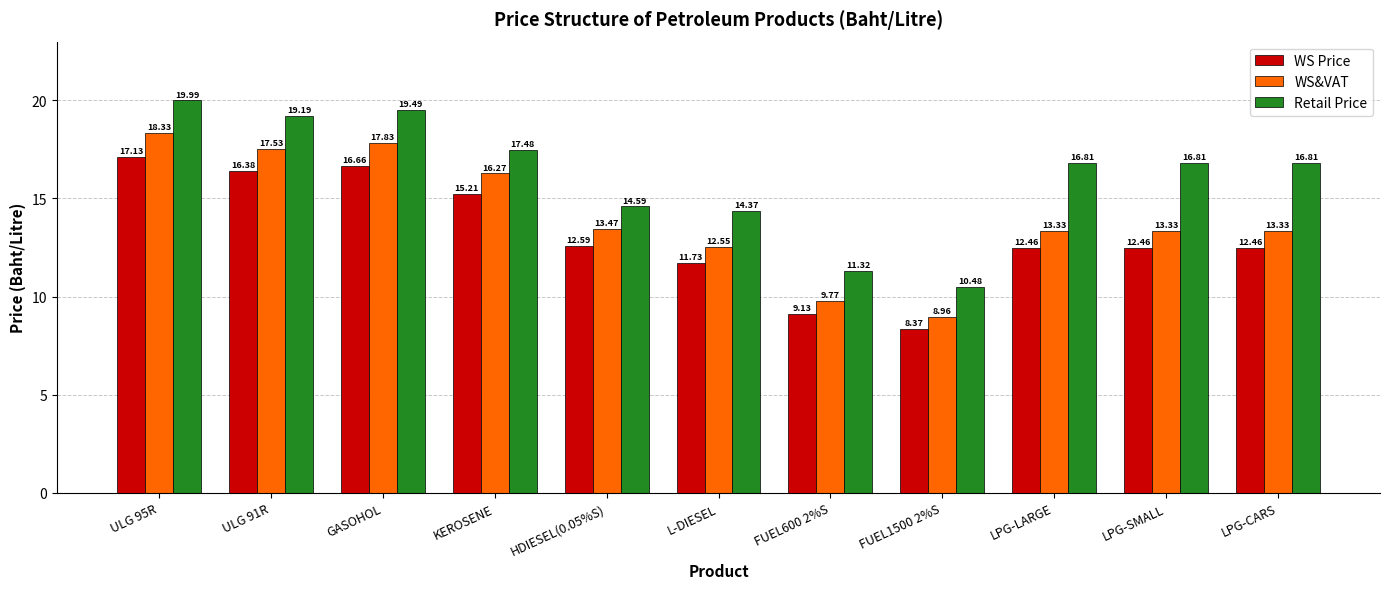

Rank the series by their maximum value, from lowest to highest.

WS Price, WS&VAT, Retail Price